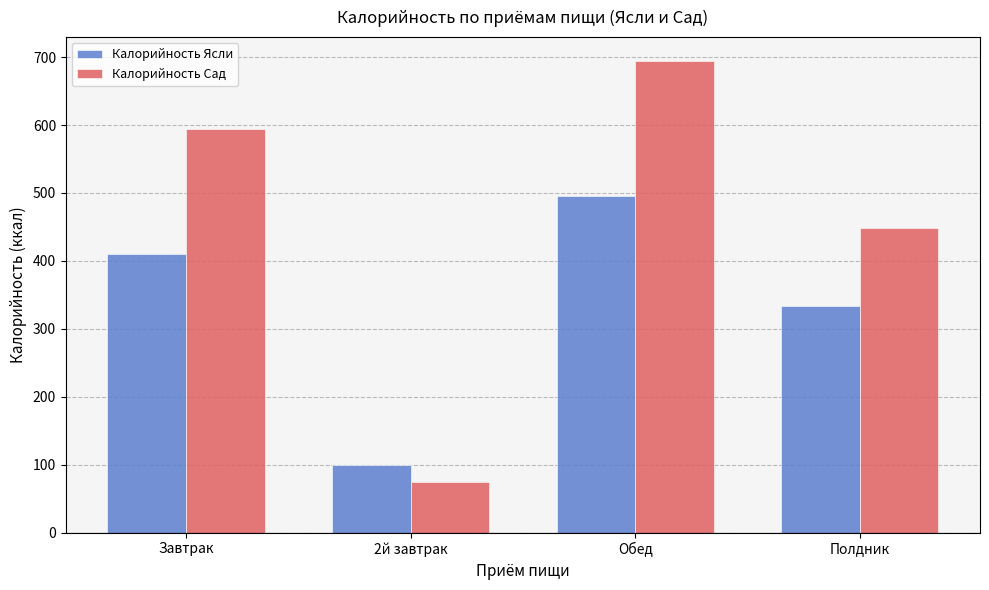

What is the sum of the Калорийность Сад values at 2й завтрак and Полдник?

523.2